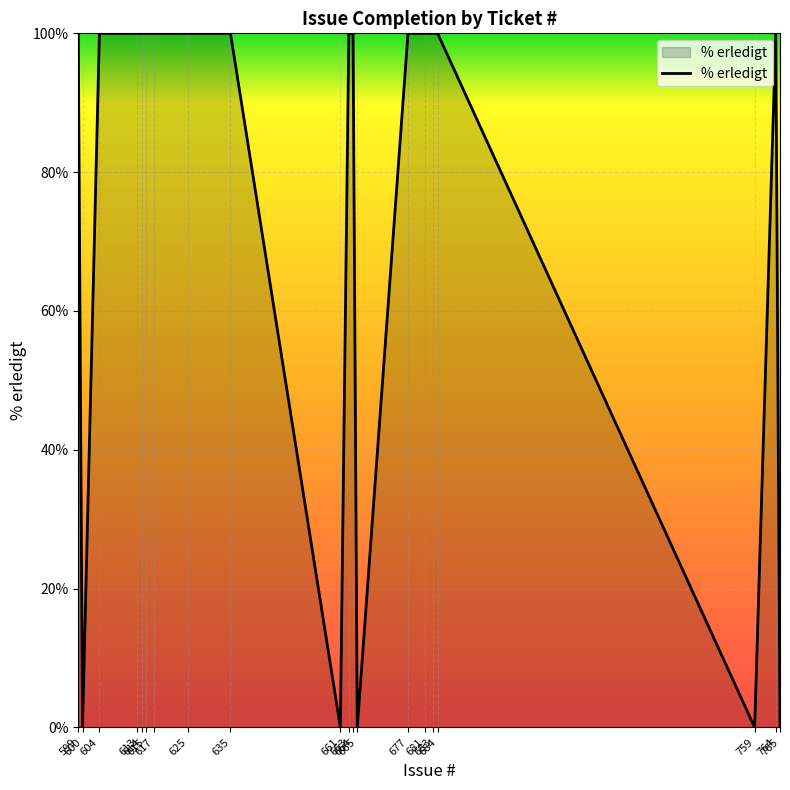

True or false: there are more than 0 points higher than both neighbors.

True